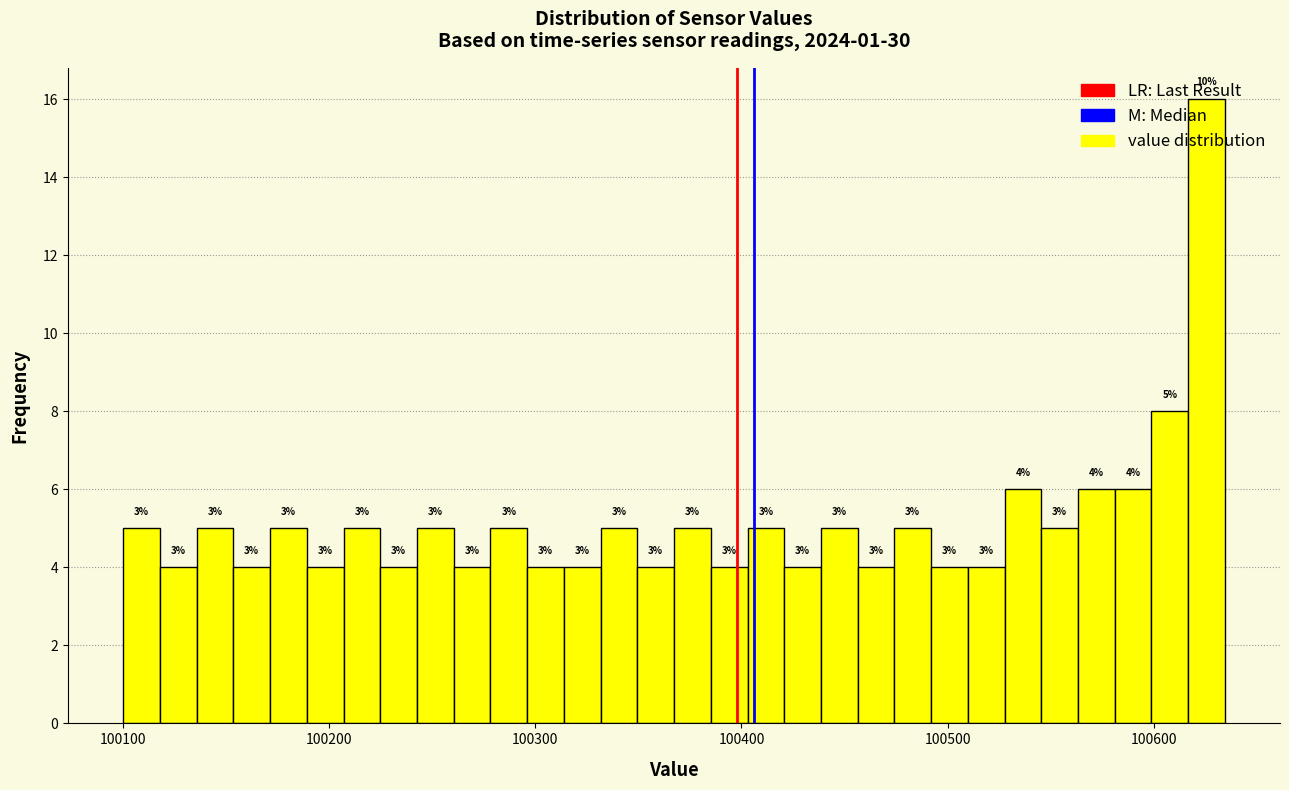

Around what value on the x-axis is the tallest bar? Give the approximate position of its centre, as read against the axis.

100630